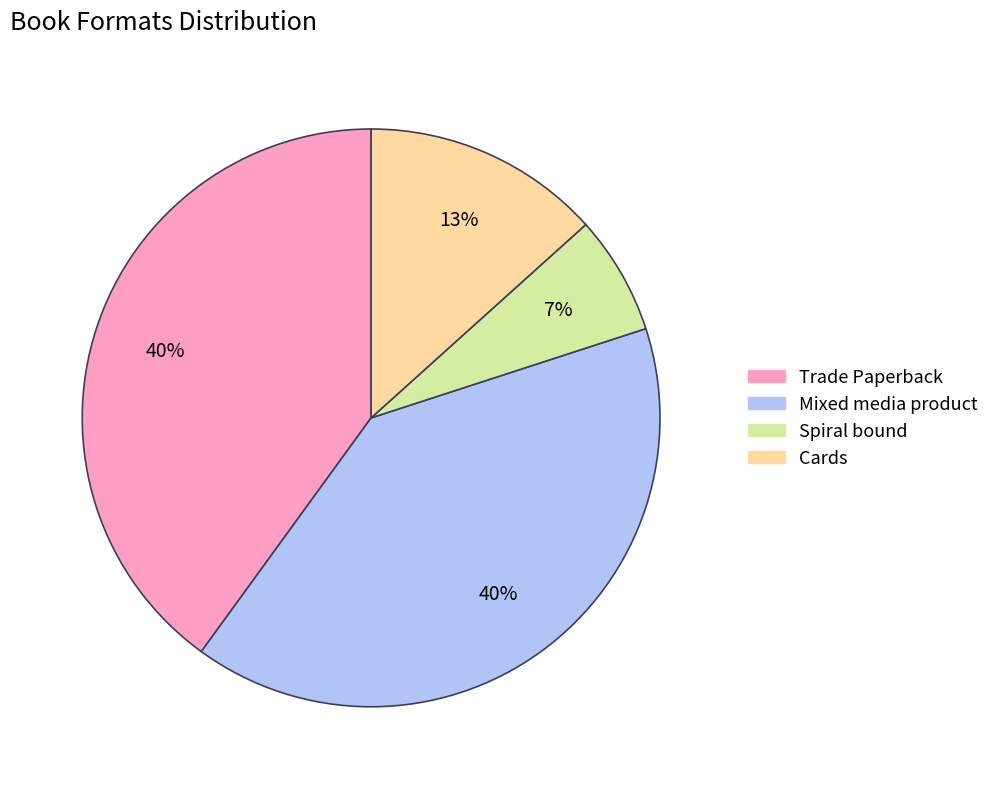

How many segments does this pie chart have?

4